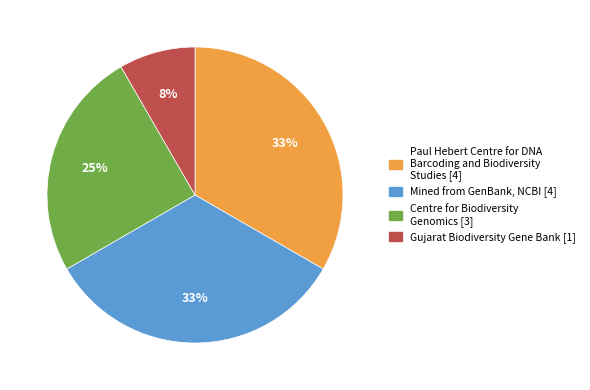

Is there any slice that represents more than half of the pie?

No